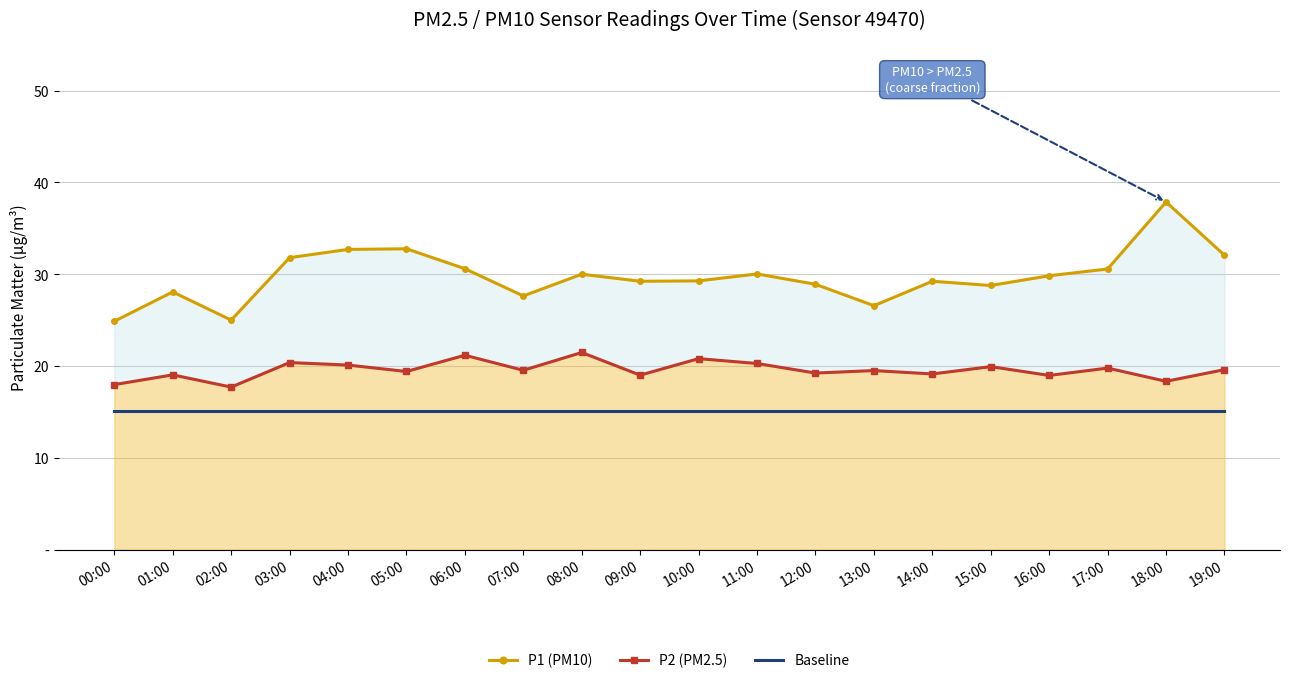

True or false: P1 (PM10) has a value of 30.6 at 06:00.

True